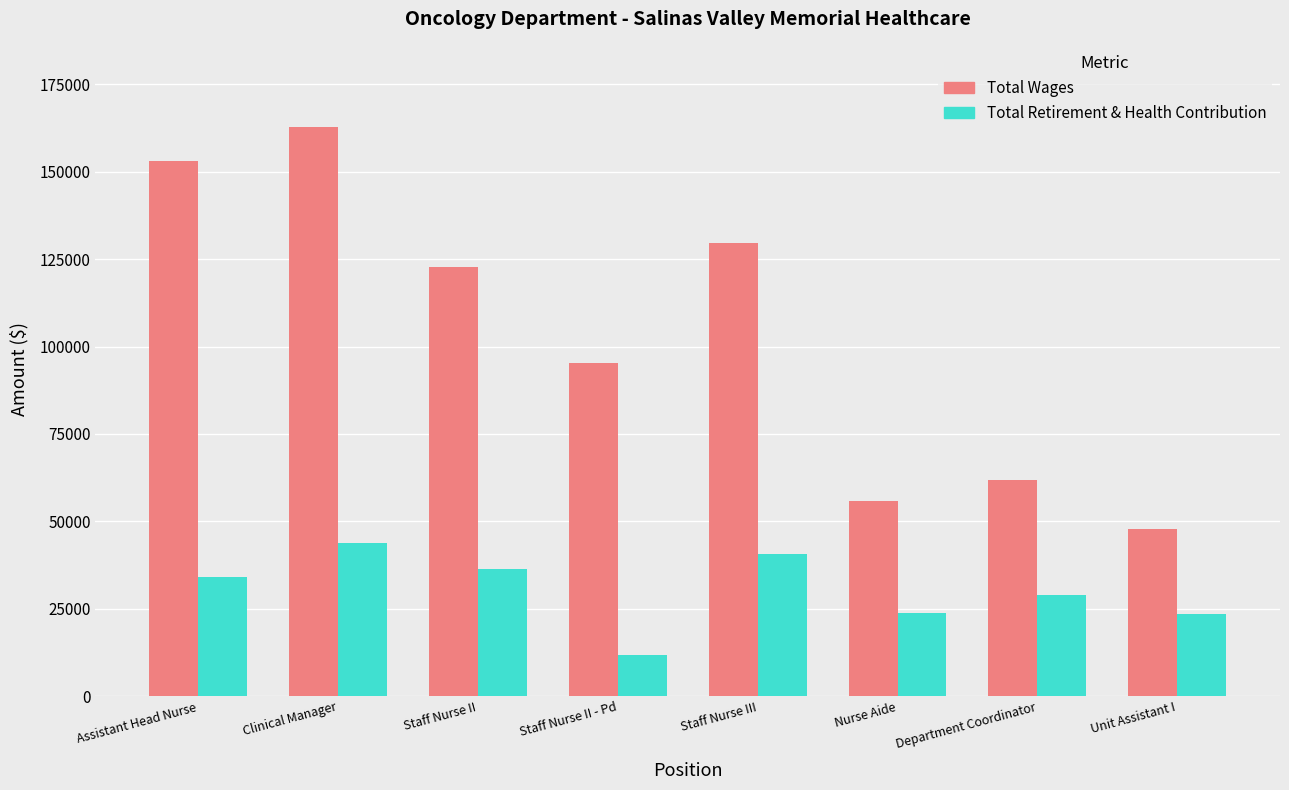

At which label does Total Retirement & Health Contribution reach its minimum?

Staff Nurse II - Pd